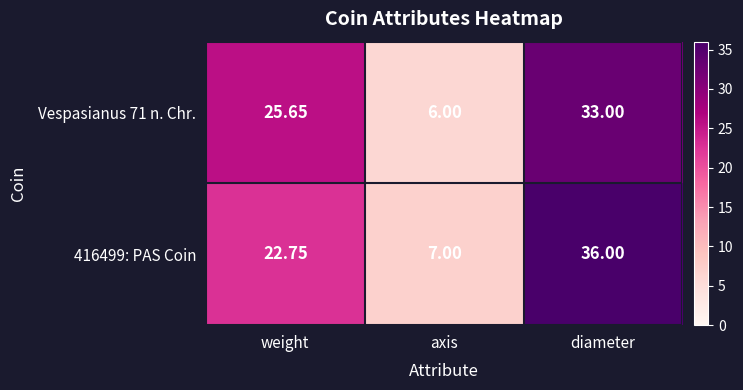

Which series has the largest range (max minus min)?

416499: PAS Coin